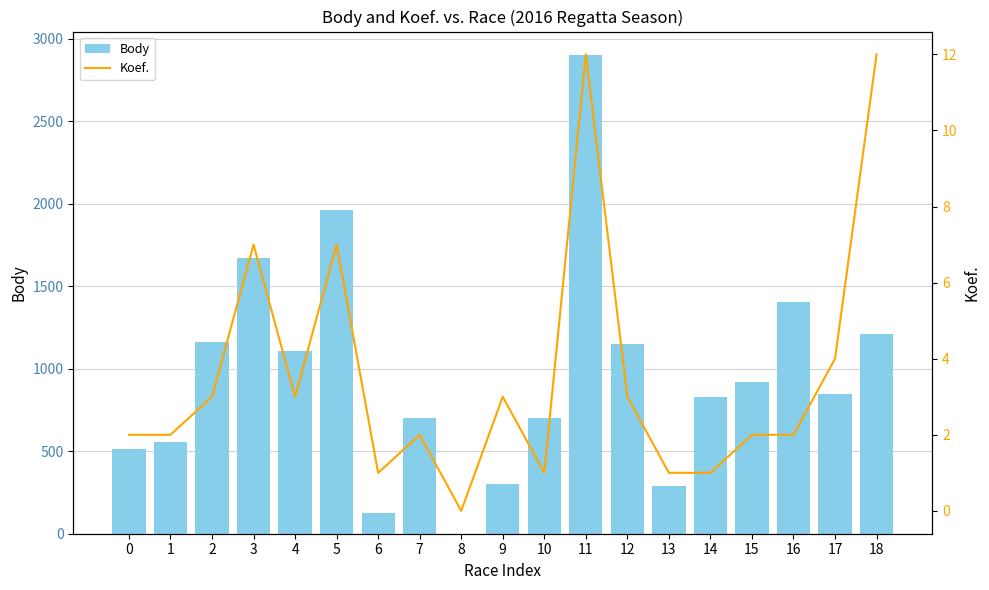

Read the Body value at 15, to the nearest 50.

900